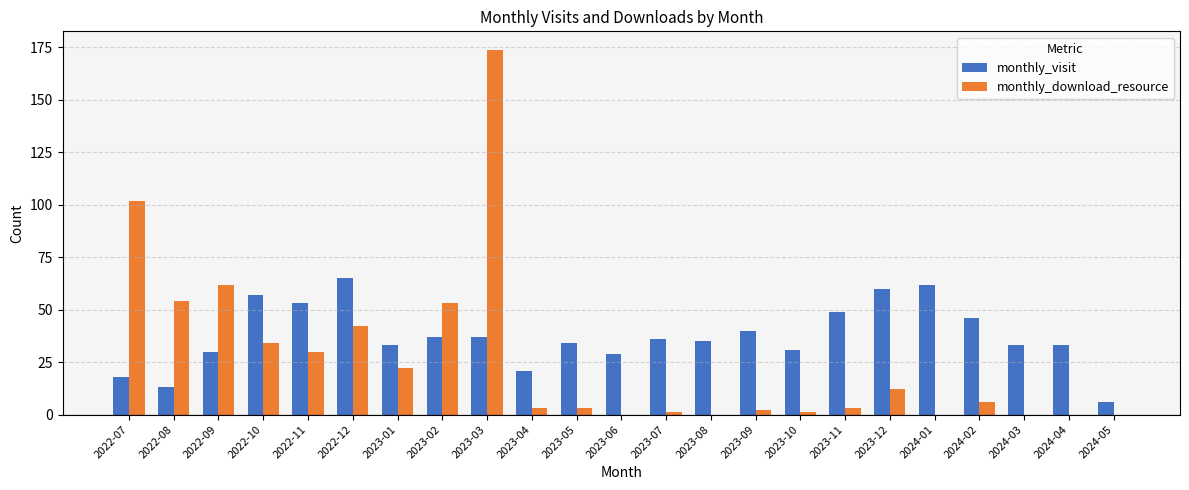

Are the bars horizontal?

No